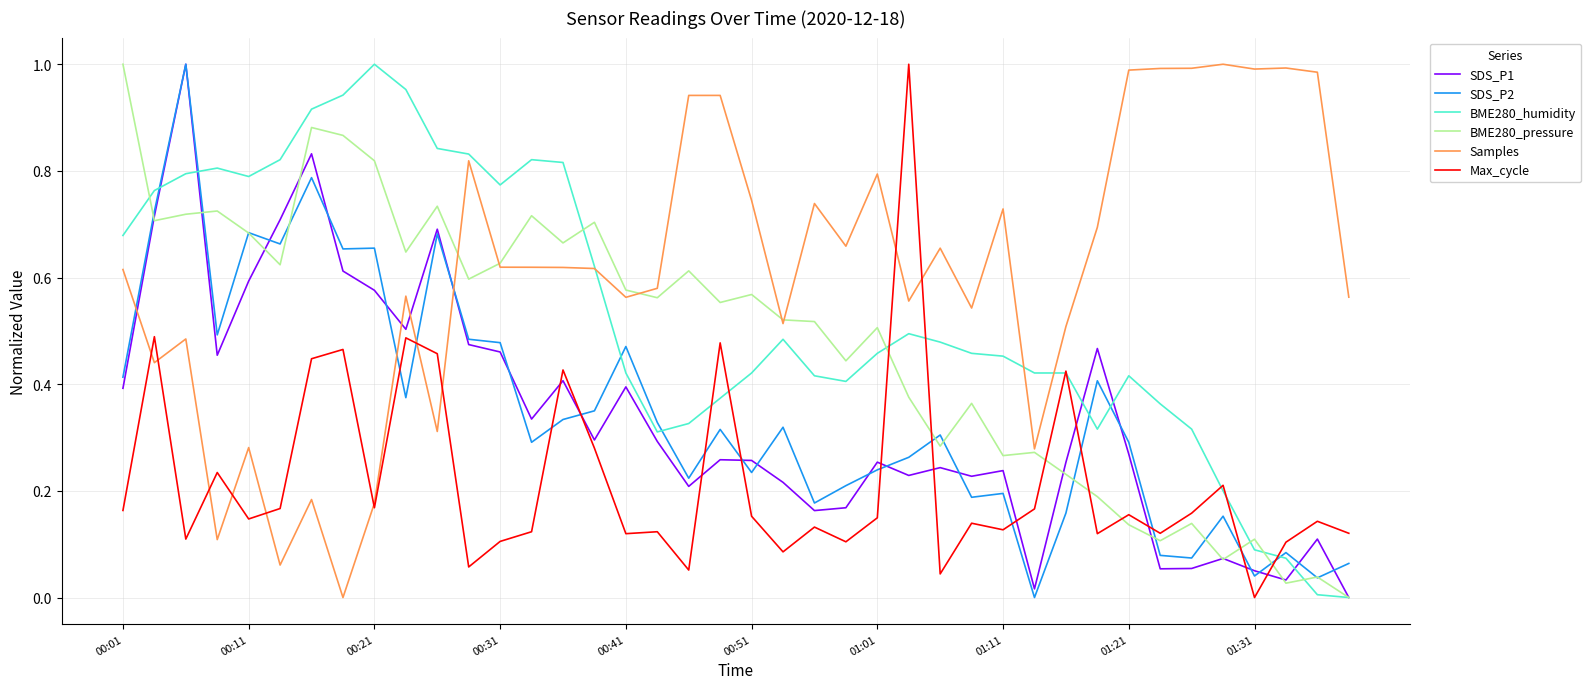

How many times do SDS_P2 and Max_cycle cross each other?

13